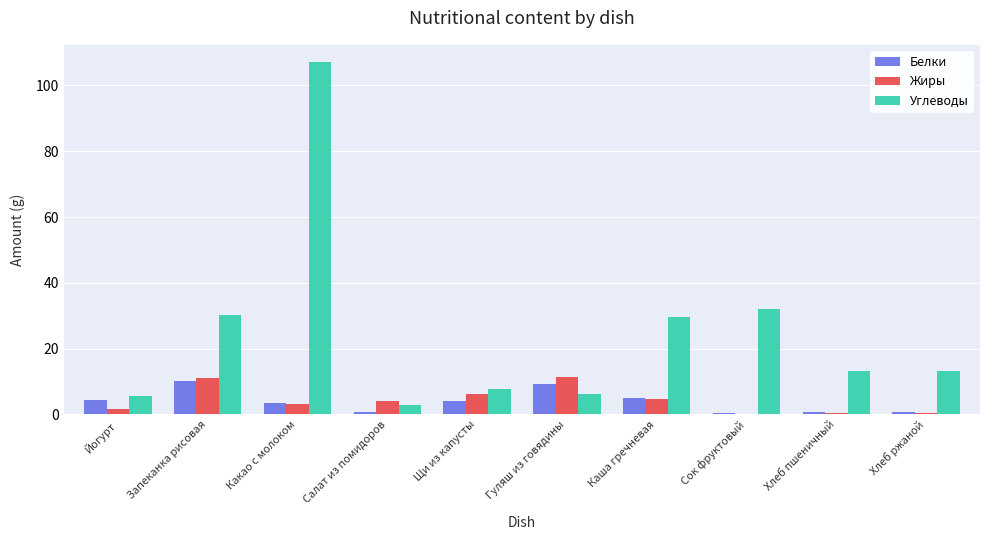

Are the bars horizontal?

No